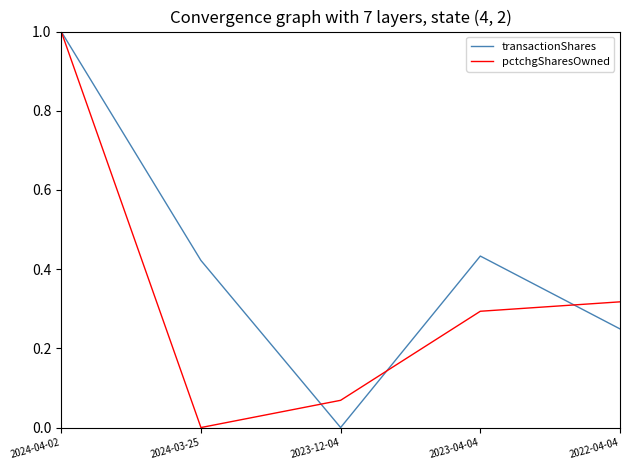

How many positive values does the transactionShares series have?

4